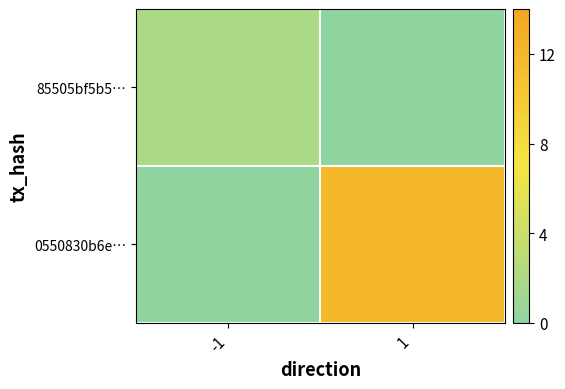

Reading left to right, list all the values displayed in this chart.

85505bf5b5…: -1=2	1=0
0550830b6e…: -1=0	1=12